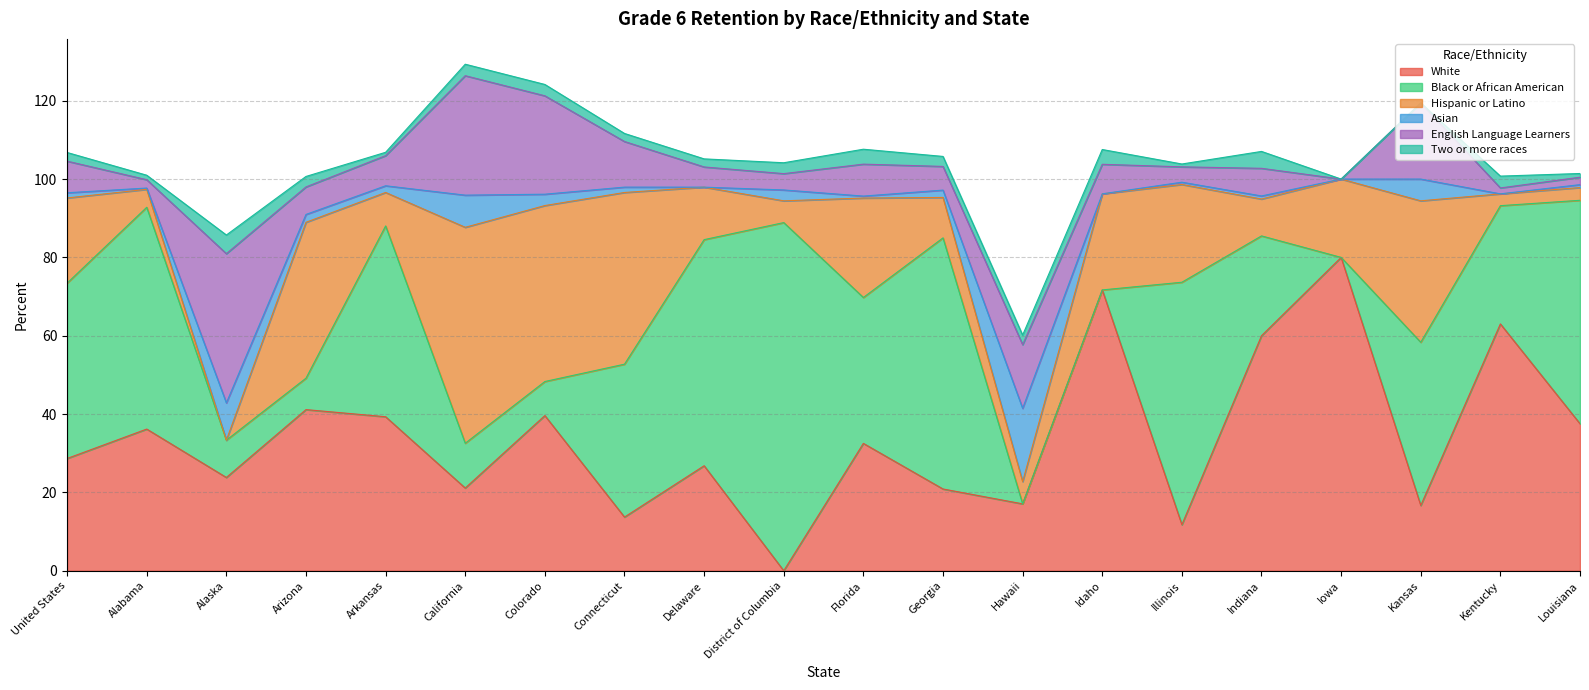

How many values in the English Language Learners series are below 7?

8